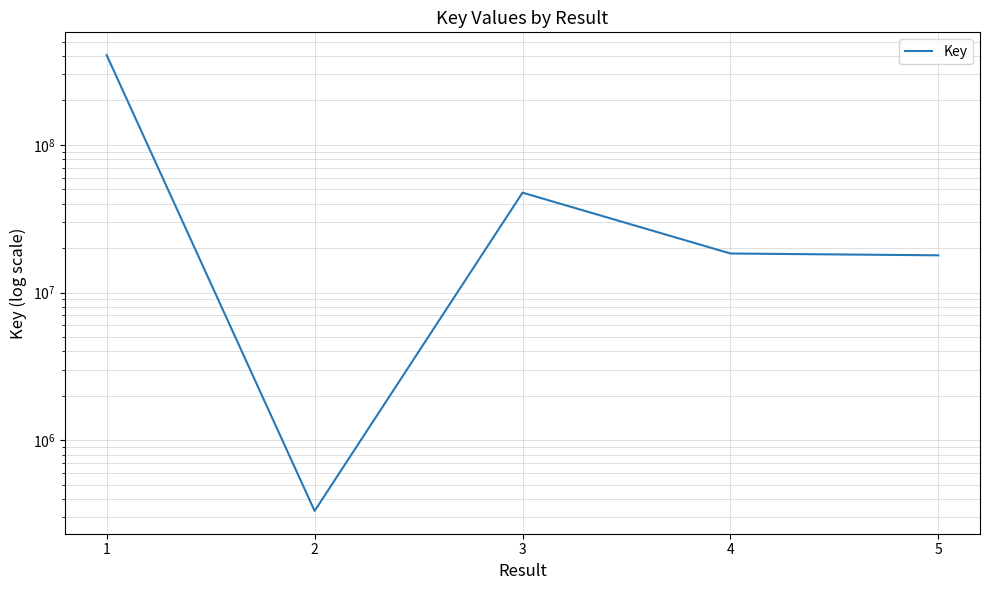

List the labels in order of value, largest first.

1, 3, 4, 5, 2